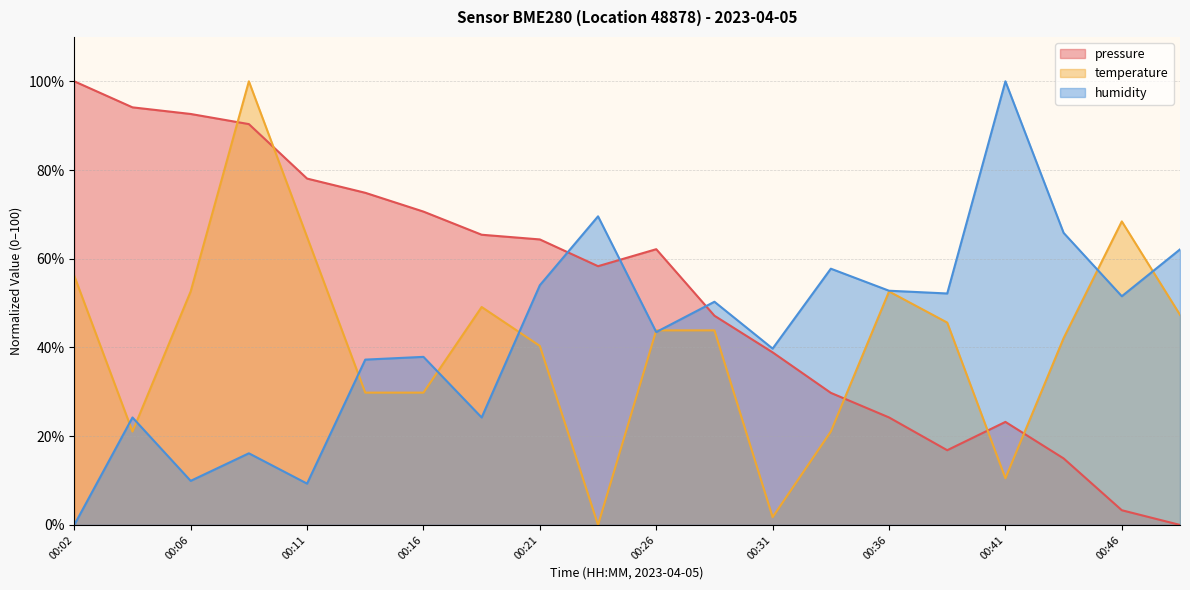

At which category is the sum across all series the highest?

00:09